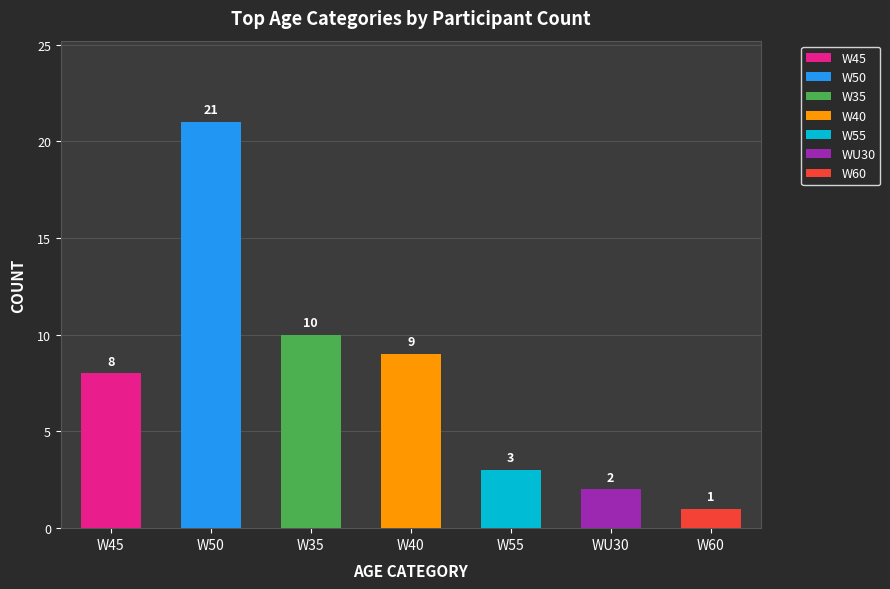

What is the smallest value displayed?

1